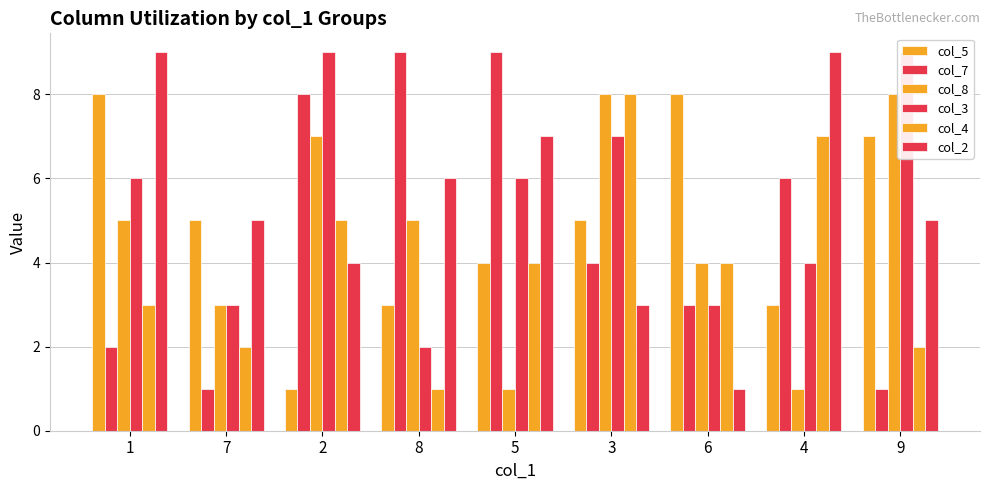

What is the label of the 1st bar from the right?

9